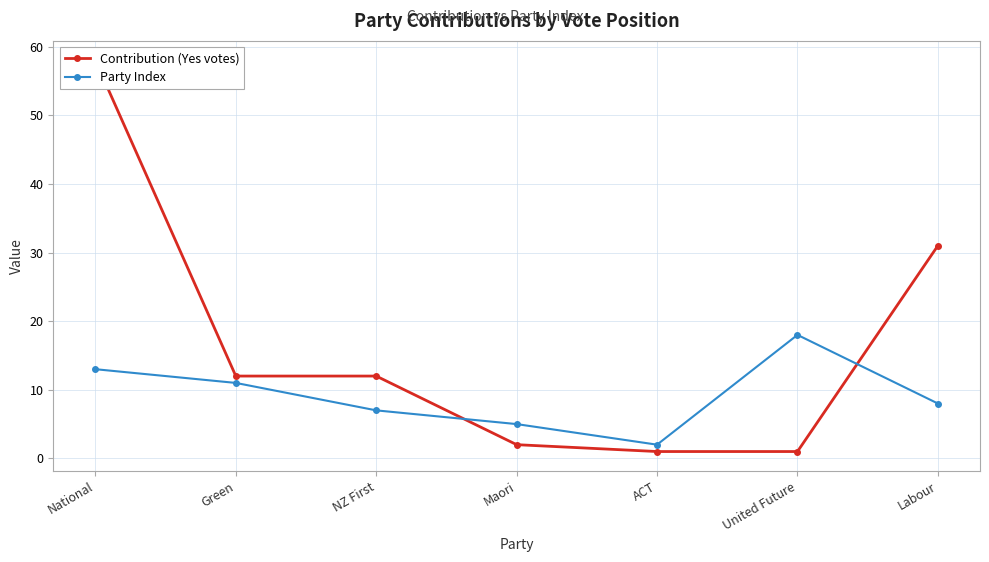

What is the difference between the second highest and minimum values in the Party Index series?

11